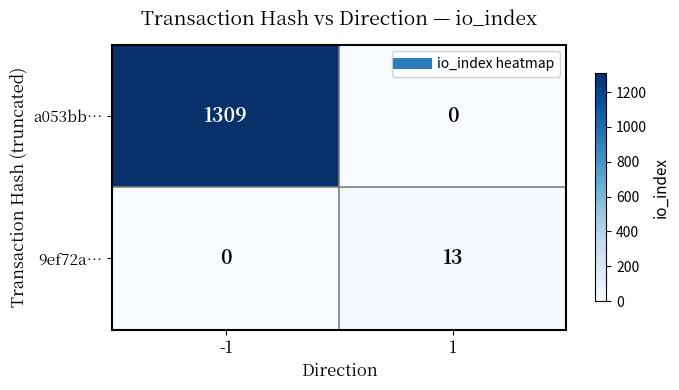

How many distinct data groups are displayed?

2